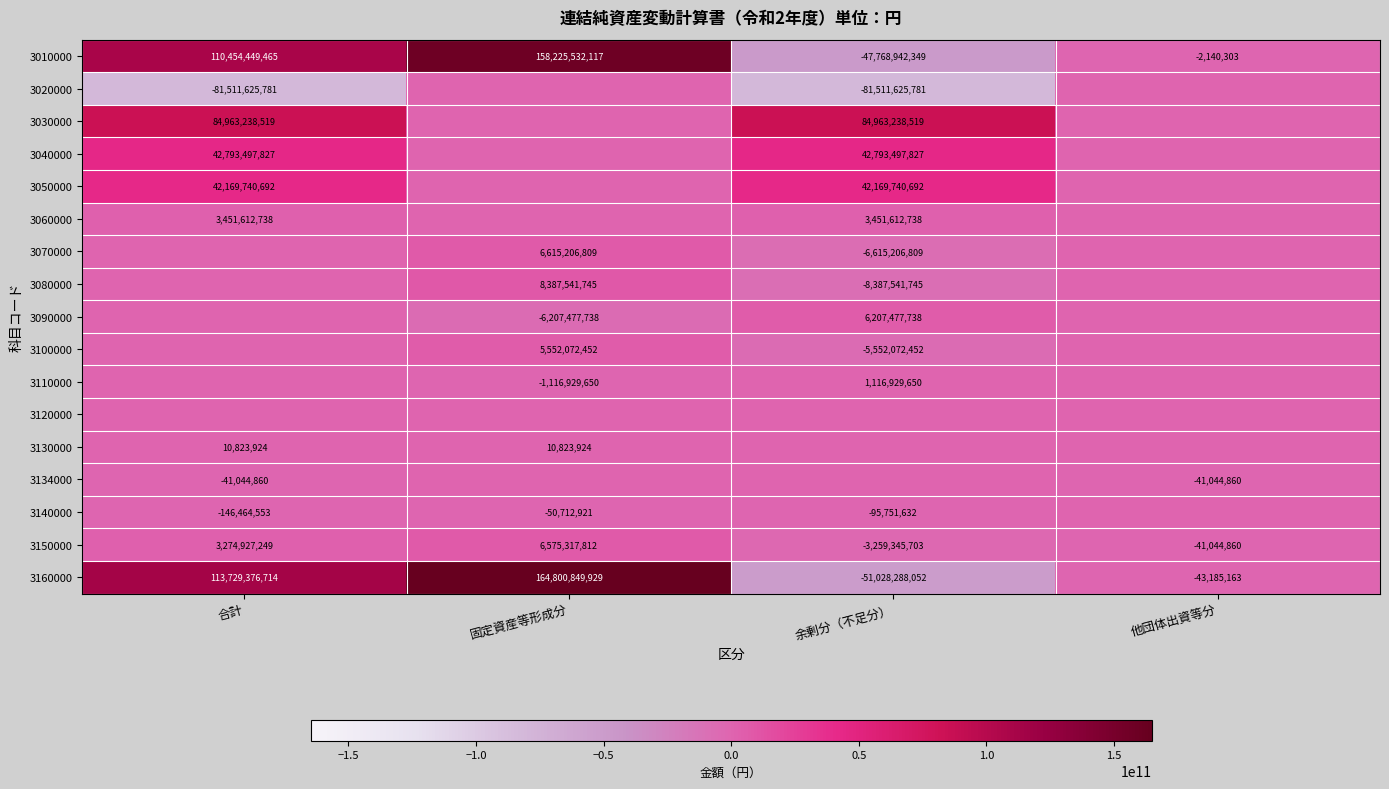

What is the difference between the 3150000 values at 固定資産等形成分 and 合計?

3300390563